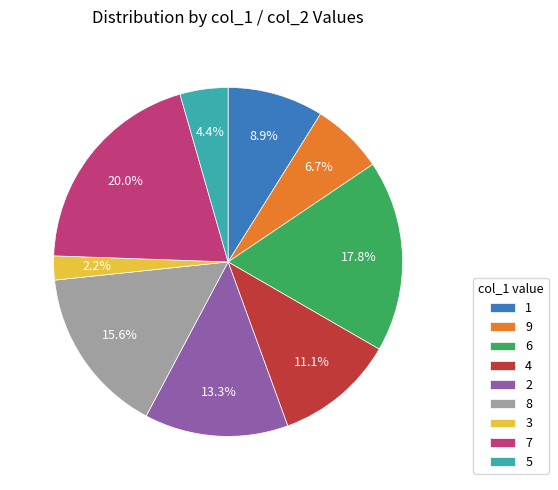

Which slice is the smallest?

3